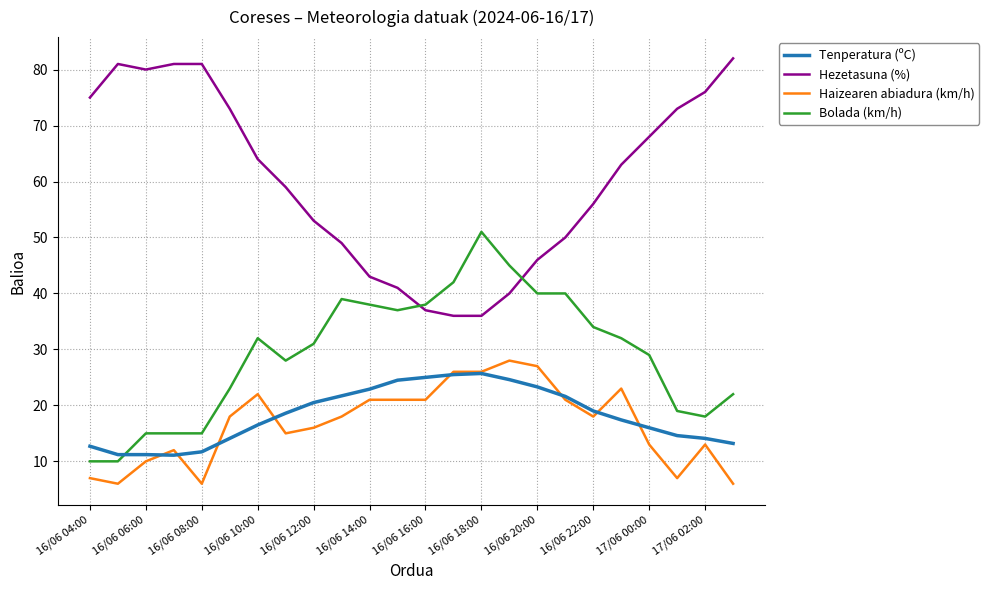

What is the highest value of the Haizearen abiadura (km/h) series?

28.0